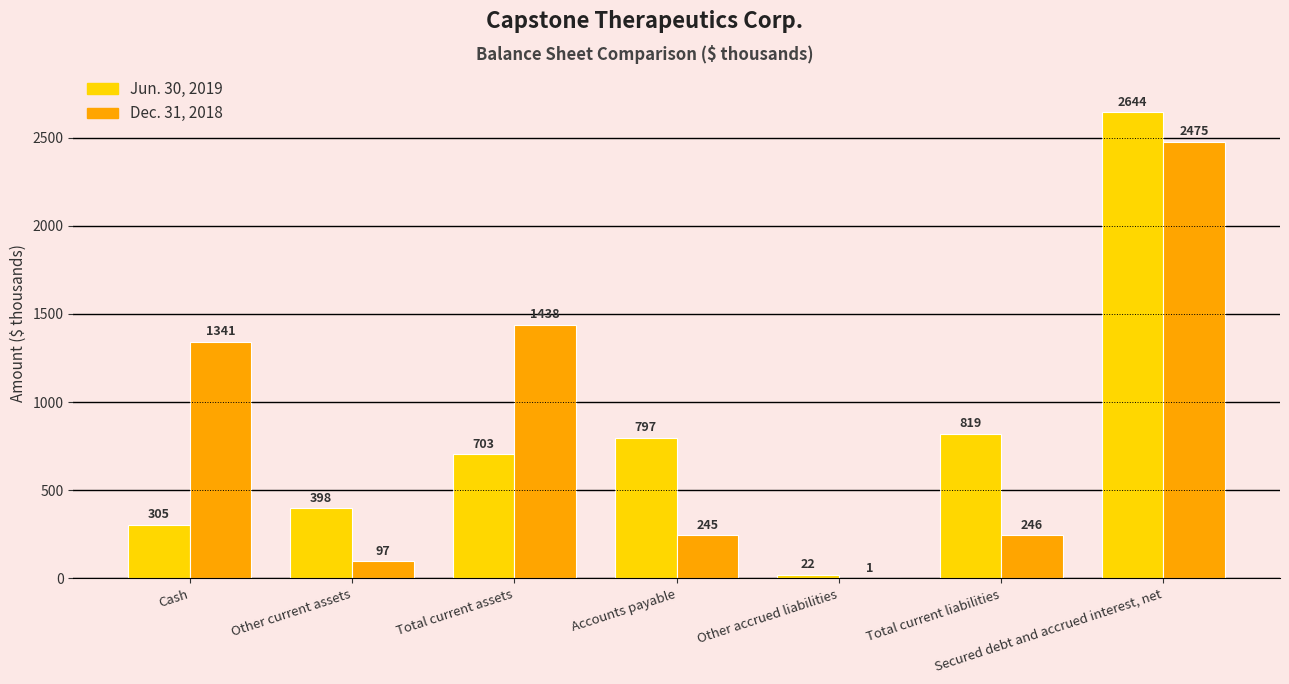

The value of Jun. 30, 2019 at Other current assets is 398. True or false?

True